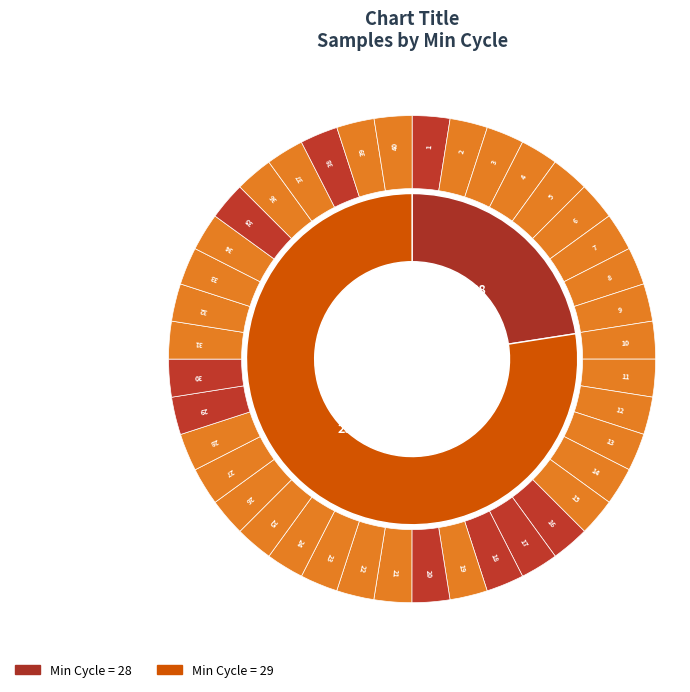

How many slices are in this pie chart?

40